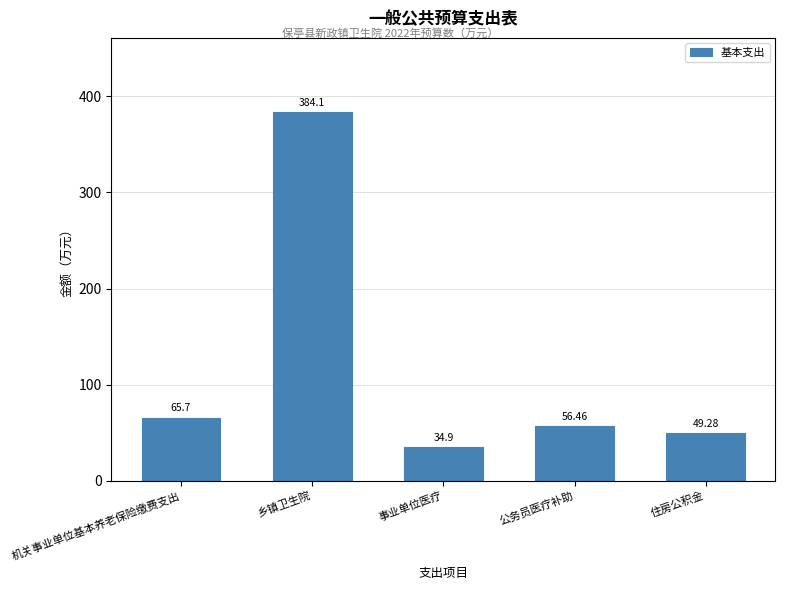

List the labels in order of value, smallest first.

事业单位医疗, 住房公积金, 公务员医疗补助, 机关事业单位基本养老保险缴费支出, 乡镇卫生院